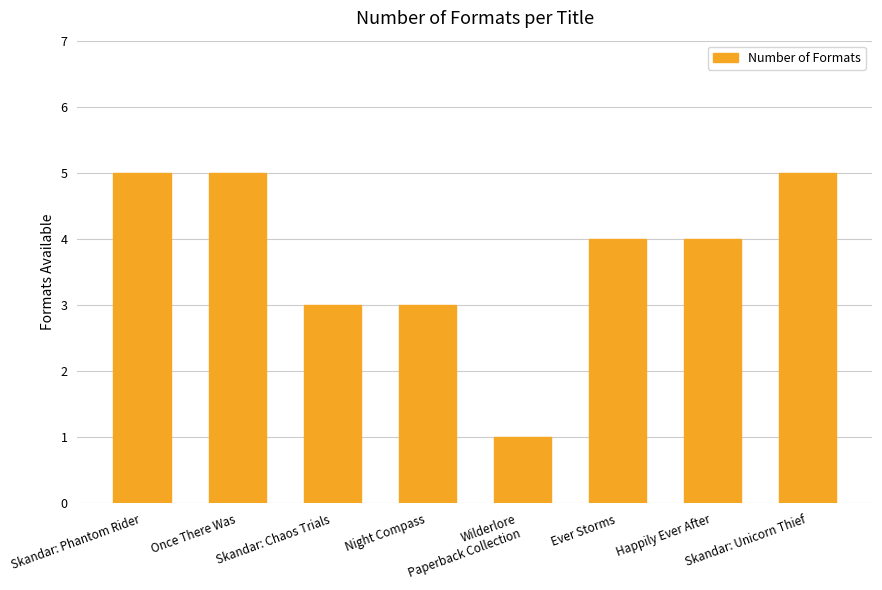

What is the value of the 8th bar from the left?

5